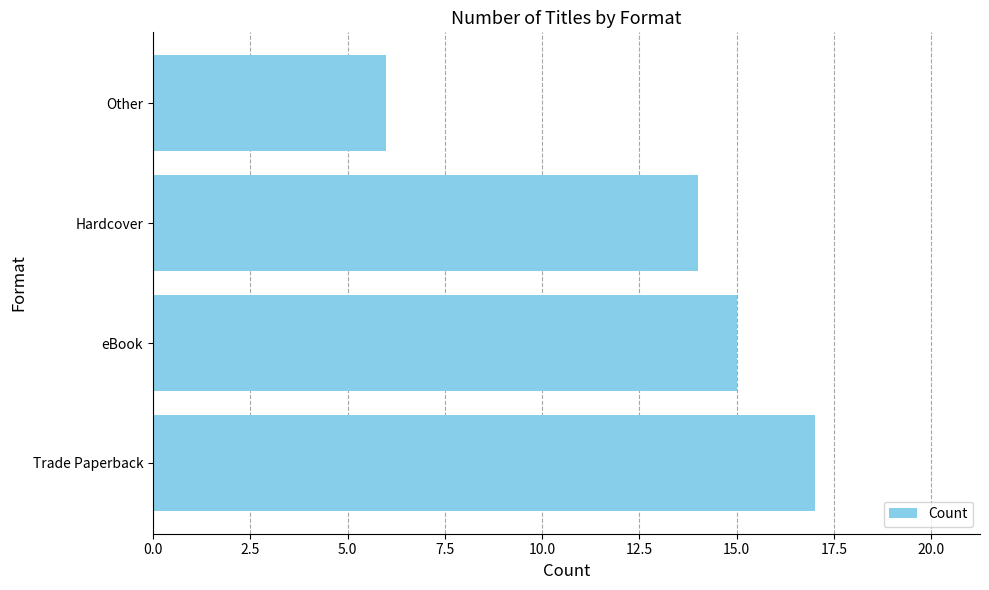

Reading top to bottom, transcribe all the data shown in this chart.

Other=6	Hardcover=14	eBook=15	Trade Paperback=17